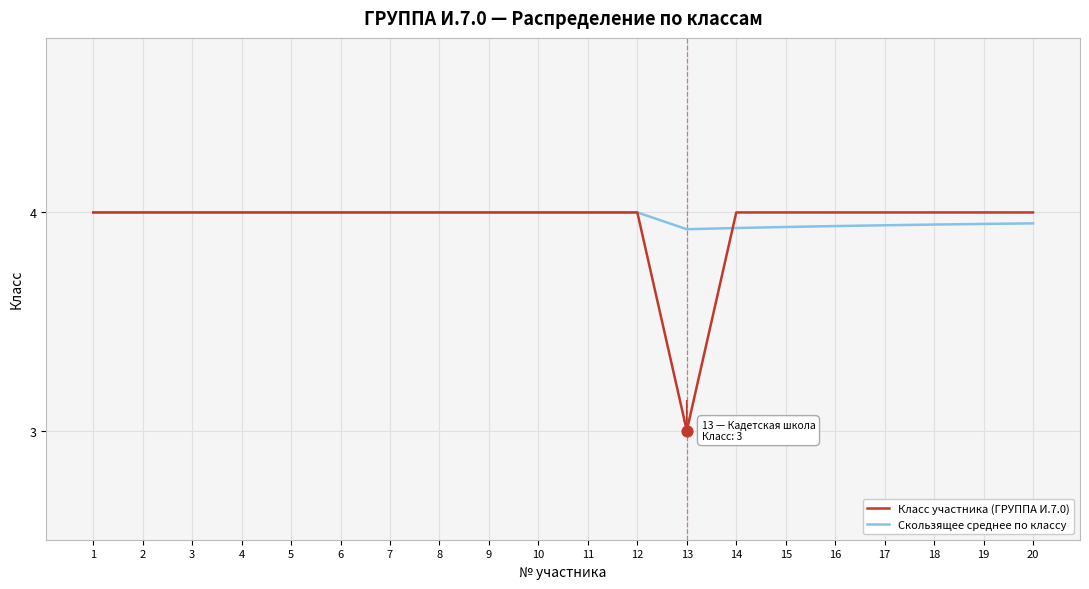

Is the value of Скользящее среднее по классу at 14 greater than the value of Класс участника (ГРУППА И.7.0) at 4?

No